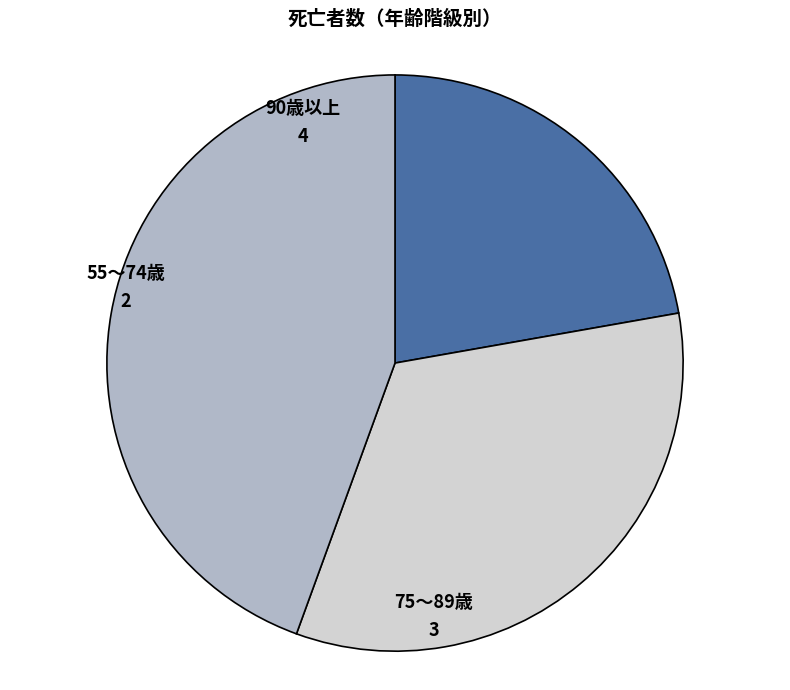

Is there any slice that represents more than half of the pie?

No